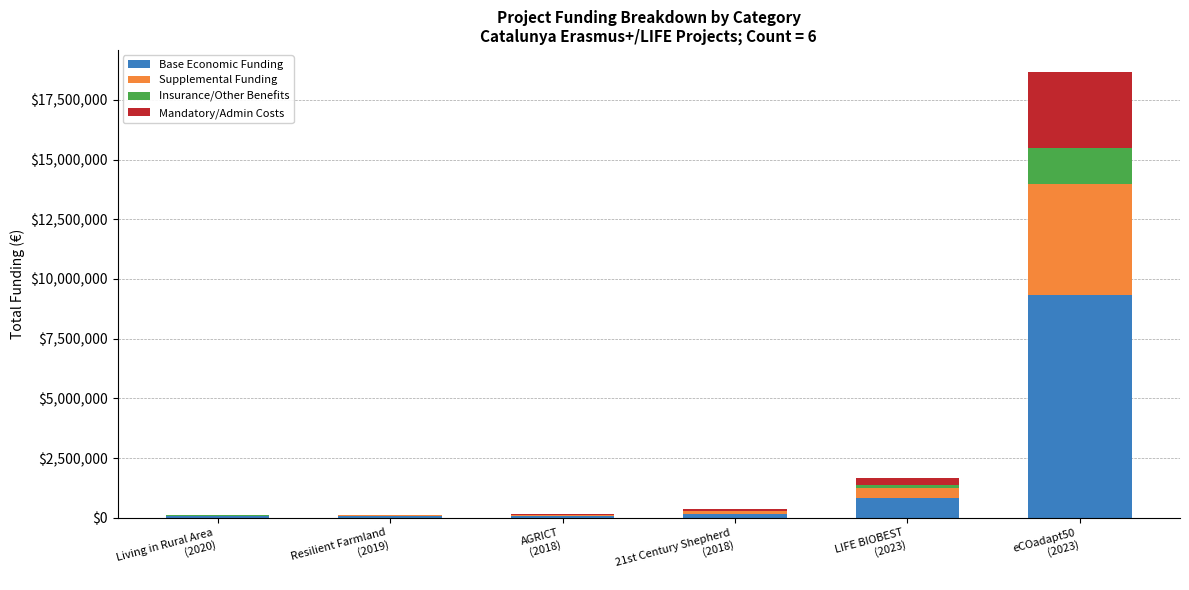

What is the highest value of the Base Economic Funding series?

9328318.0